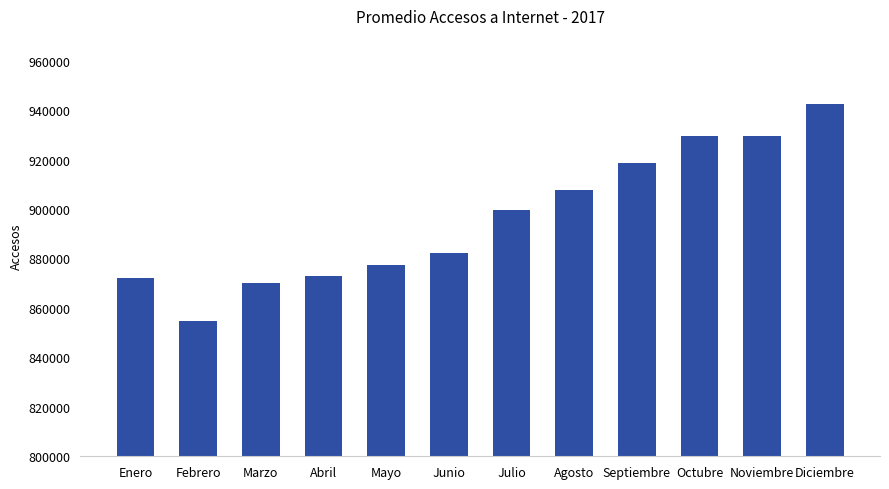

What is the smallest value displayed?

854603